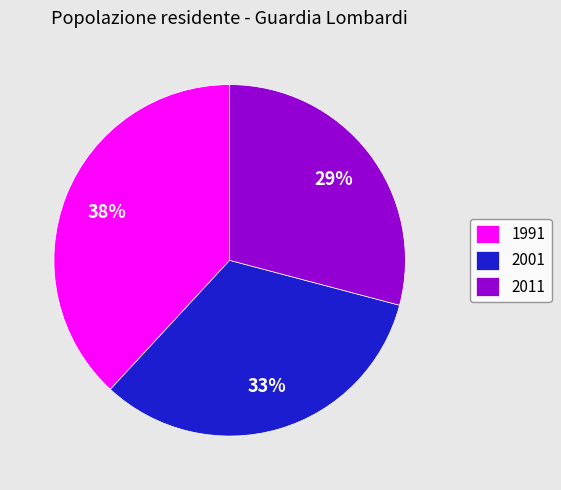

To the nearest percent, what percentage of the pie is 2001?

33%